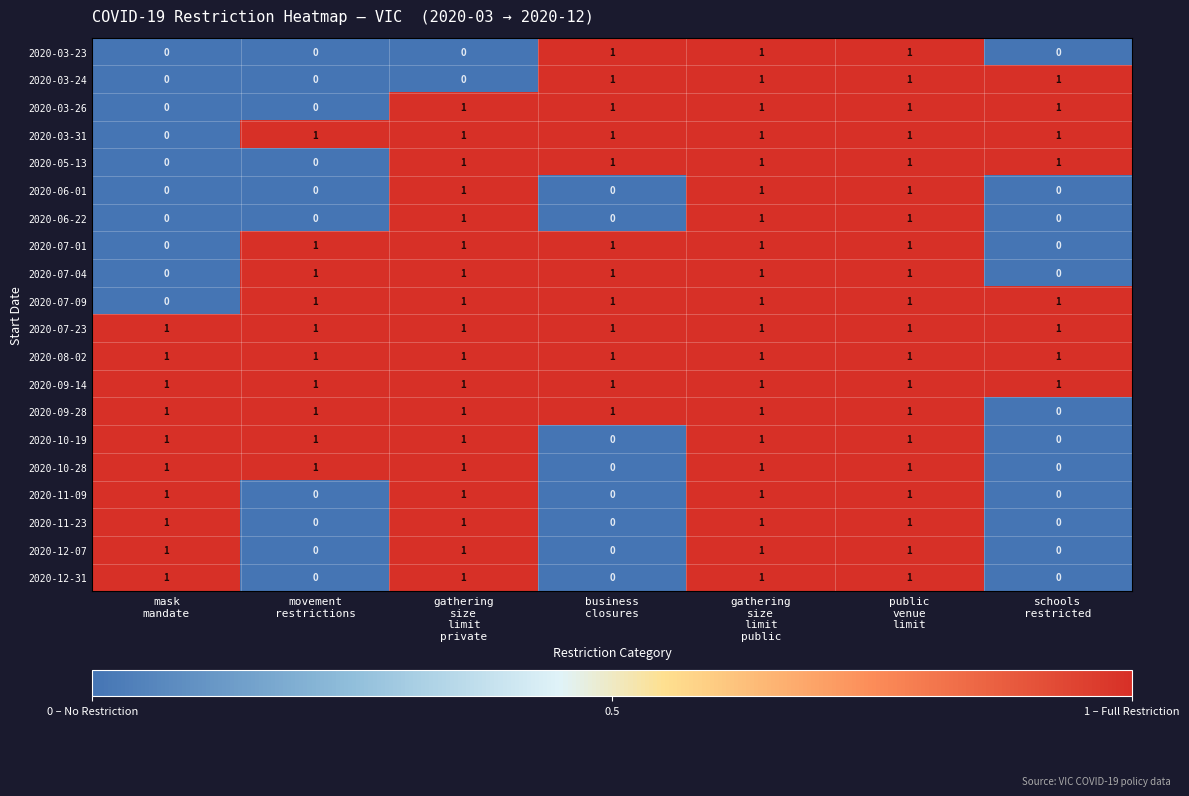

Reading right to left, extract all data points from this chart.

2020-03-23: schools
restricted=0	public
venue
limit=1	gathering
size
limit
public=1	business
closures=1	gathering
size
limit
private=0	movement
restrictions=0	mask
mandate=0
2020-03-24: schools
restricted=1	public
venue
limit=1	gathering
size
limit
public=1	business
closures=1	gathering
size
limit
private=0	movement
restrictions=0	mask
mandate=0
2020-03-26: schools
restricted=1	public
venue
limit=1	gathering
size
limit
public=1	business
closures=1	gathering
size
limit
private=1	movement
restrictions=0	mask
mandate=0
2020-03-31: schools
restricted=1	public
venue
limit=1	gathering
size
limit
public=1	business
closures=1	gathering
size
limit
private=1	movement
restrictions=1	mask
mandate=0
2020-05-13: schools
restricted=1	public
venue
limit=1	gathering
size
limit
public=1	business
closures=1	gathering
size
limit
private=1	movement
restrictions=0	mask
mandate=0
2020-06-01: schools
restricted=0	public
venue
limit=1	gathering
size
limit
public=1	business
closures=0	gathering
size
limit
private=1	movement
restrictions=0	mask
mandate=0
2020-06-22: schools
restricted=0	public
venue
limit=1	gathering
size
limit
public=1	business
closures=0	gathering
size
limit
private=1	movement
restrictions=0	mask
mandate=0
2020-07-01: schools
restricted=0	public
venue
limit=1	gathering
size
limit
public=1	business
closures=1	gathering
size
limit
private=1	movement
restrictions=1	mask
mandate=0
2020-07-04: schools
restricted=0	public
venue
limit=1	gathering
size
limit
public=1	business
closures=1	gathering
size
limit
private=1	movement
restrictions=1	mask
mandate=0
2020-07-09: schools
restricted=1	public
venue
limit=1	gathering
size
limit
public=1	business
closures=1	gathering
size
limit
private=1	movement
restrictions=1	mask
mandate=0
2020-07-23: schools
restricted=1	public
venue
limit=1	gathering
size
limit
public=1	business
closures=1	gathering
size
limit
private=1	movement
restrictions=1	mask
mandate=1
2020-08-02: schools
restricted=1	public
venue
limit=1	gathering
size
limit
public=1	business
closures=1	gathering
size
limit
private=1	movement
restrictions=1	mask
mandate=1
2020-09-14: schools
restricted=1	public
venue
limit=1	gathering
size
limit
public=1	business
closures=1	gathering
size
limit
private=1	movement
restrictions=1	mask
mandate=1
2020-09-28: schools
restricted=0	public
venue
limit=1	gathering
size
limit
public=1	business
closures=1	gathering
size
limit
private=1	movement
restrictions=1	mask
mandate=1
2020-10-19: schools
restricted=0	public
venue
limit=1	gathering
size
limit
public=1	business
closures=0	gathering
size
limit
private=1	movement
restrictions=1	mask
mandate=1
2020-10-28: schools
restricted=0	public
venue
limit=1	gathering
size
limit
public=1	business
closures=0	gathering
size
limit
private=1	movement
restrictions=1	mask
mandate=1
2020-11-09: schools
restricted=0	public
venue
limit=1	gathering
size
limit
public=1	business
closures=0	gathering
size
limit
private=1	movement
restrictions=0	mask
mandate=1
2020-11-23: schools
restricted=0	public
venue
limit=1	gathering
size
limit
public=1	business
closures=0	gathering
size
limit
private=1	movement
restrictions=0	mask
mandate=1
2020-12-07: schools
restricted=0	public
venue
limit=1	gathering
size
limit
public=1	business
closures=0	gathering
size
limit
private=1	movement
restrictions=0	mask
mandate=1
2020-12-31: schools
restricted=0	public
venue
limit=1	gathering
size
limit
public=1	business
closures=0	gathering
size
limit
private=1	movement
restrictions=0	mask
mandate=1